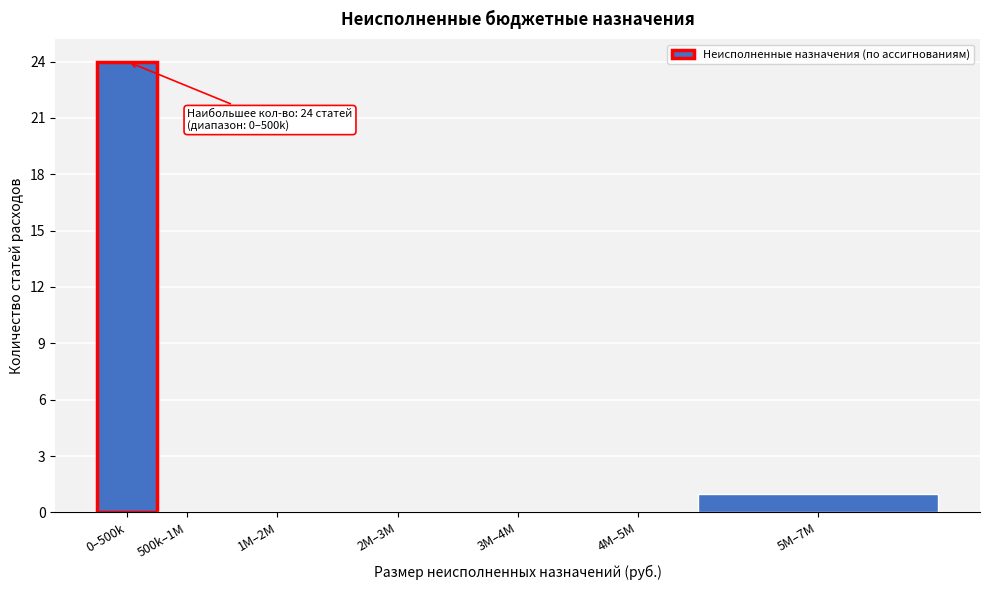

Reading left to right, extract all data points from this chart.

0–500k=24	500k–1M=0	1M–2M=0	2M–3M=0	3M–4M=0	4M–5M=0	5M–7M=1